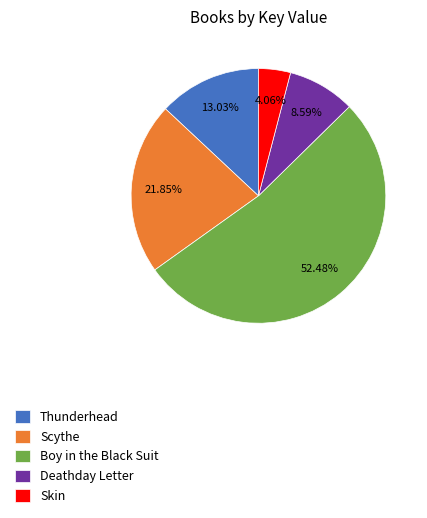

What is the total percentage of Skin and Scythe?

25.9%